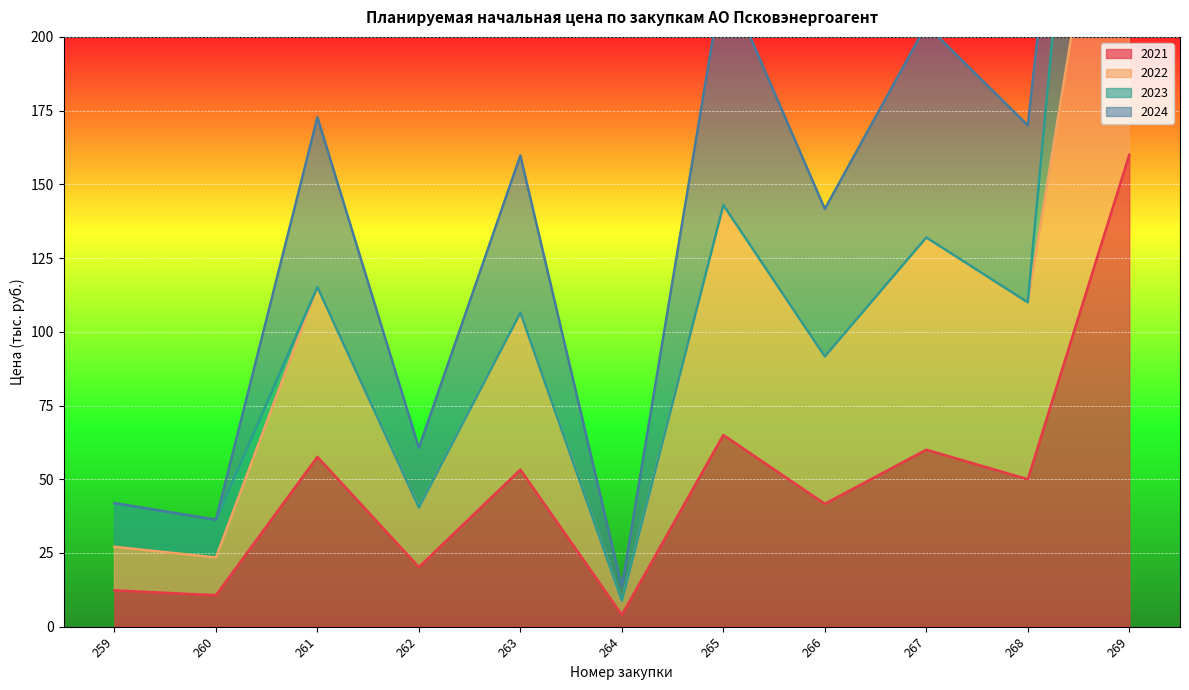

What is the sum of the 2022 values at 263 and 268?

329.8